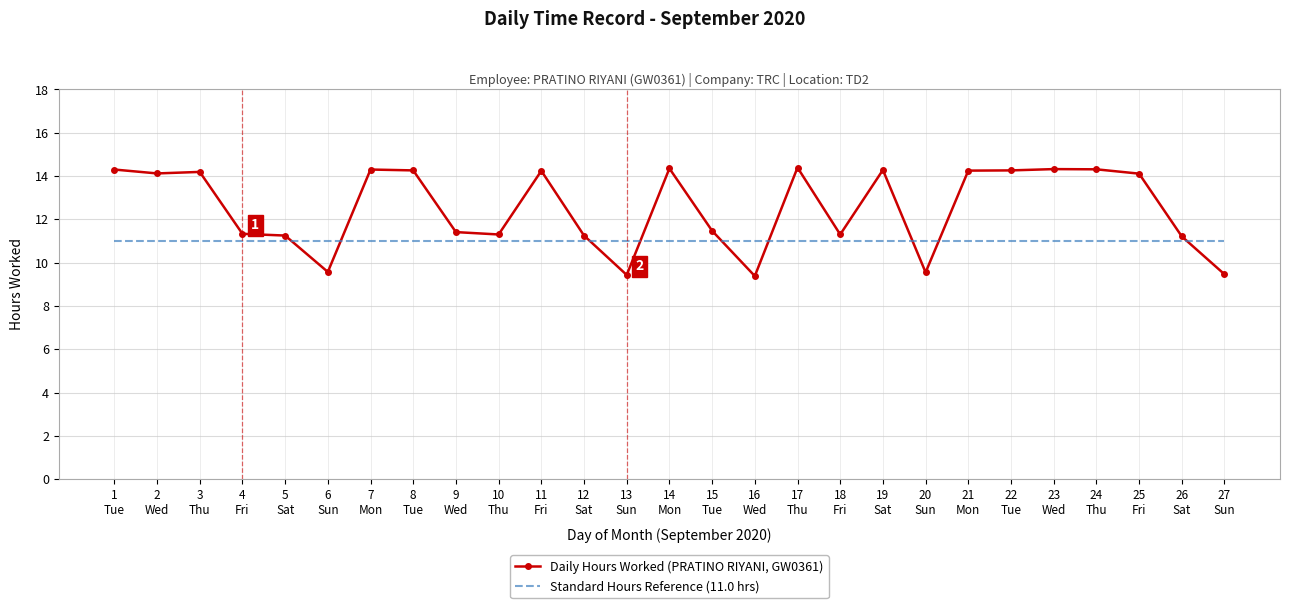

Read the Daily Hours Worked (PRATINO RIYANI, GW0361) value at 20
Sun.

9.6